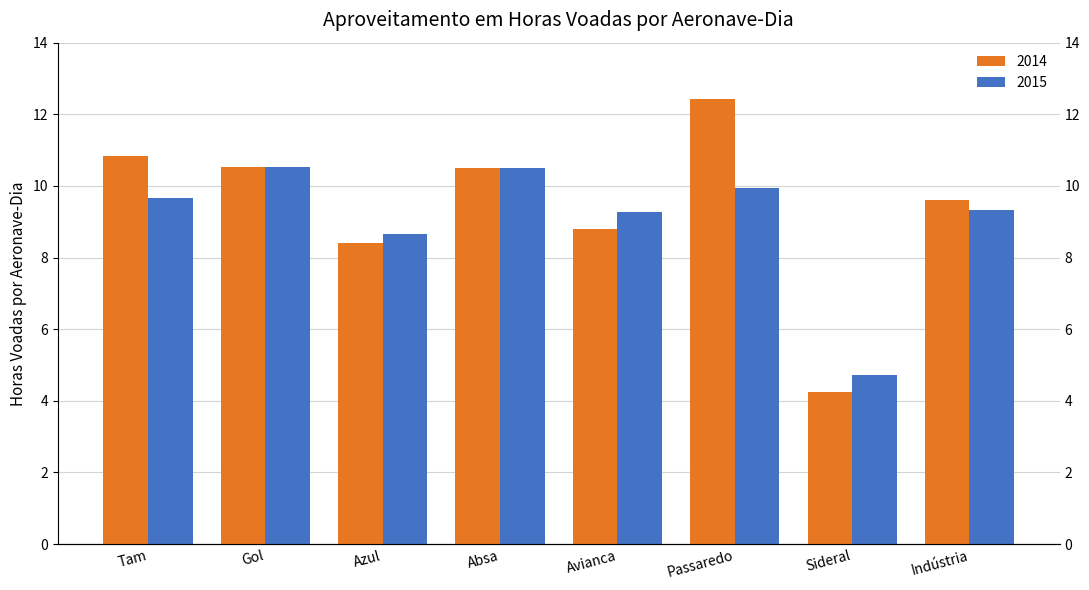

What are all the series names shown in the legend?

2014, 2015